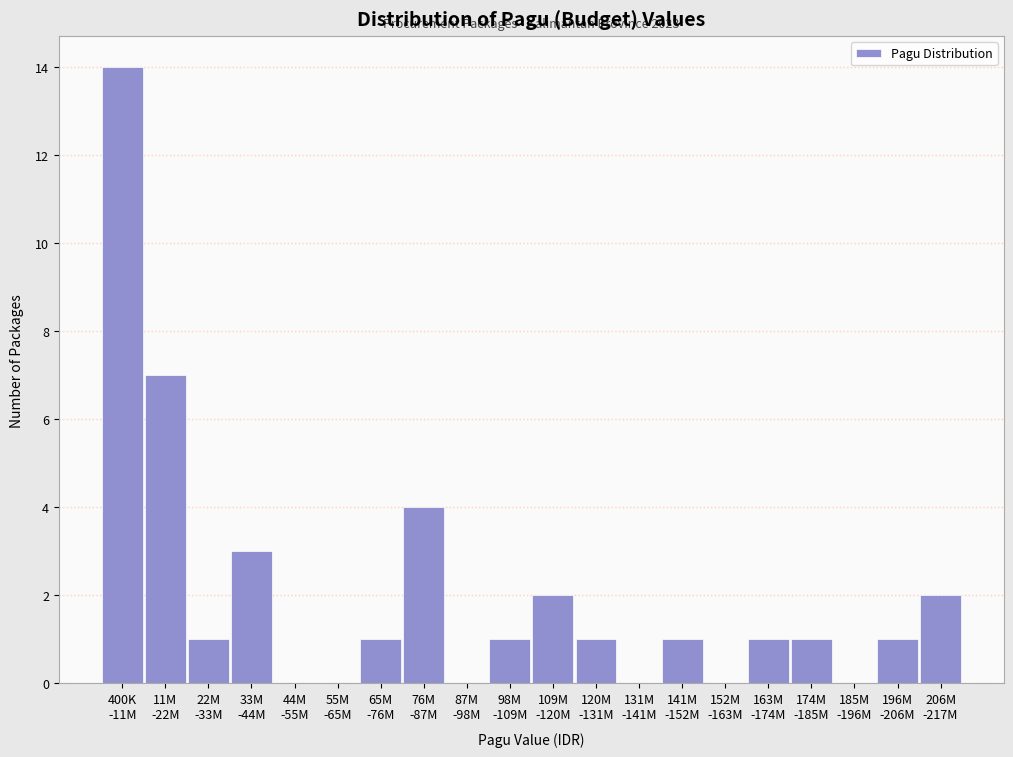

What is the maximum value shown in the chart?

14